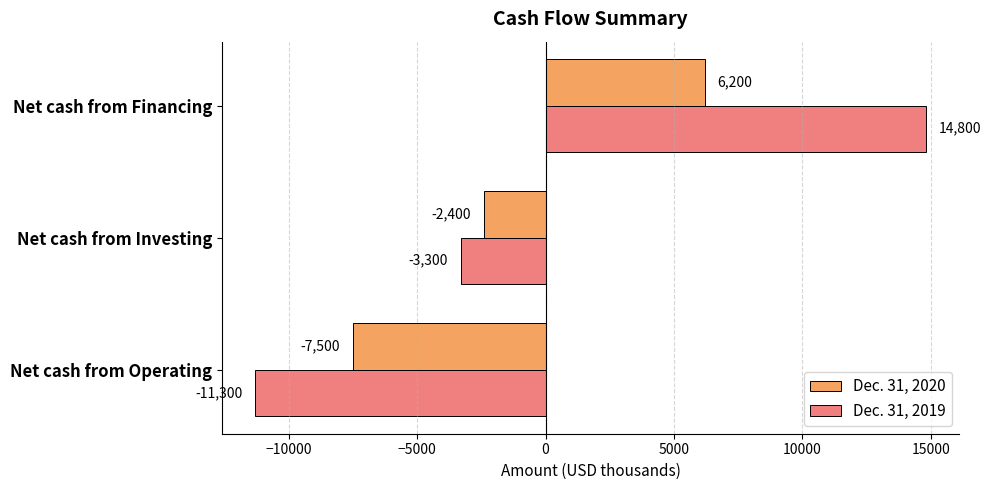

How many values in Dec. 31, 2020 are below zero?

2